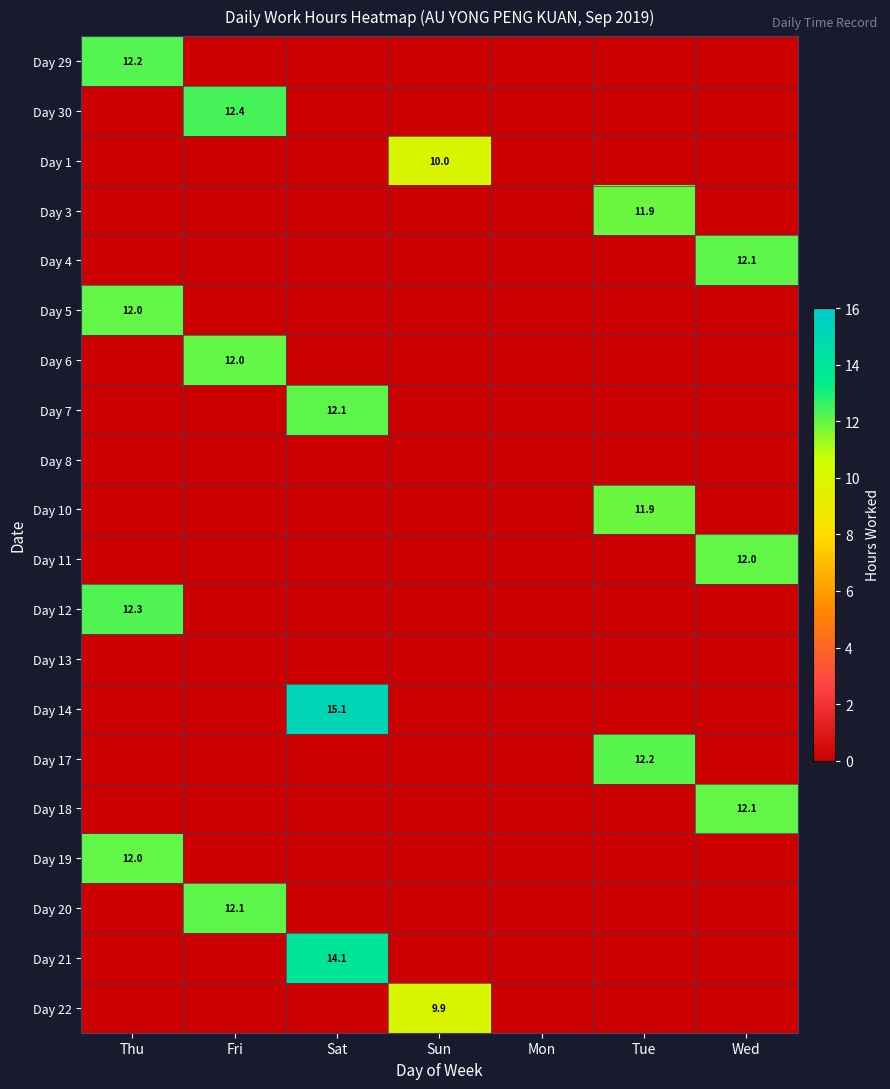

Is it true that Day 21 equals 14.1 at Sat?

True